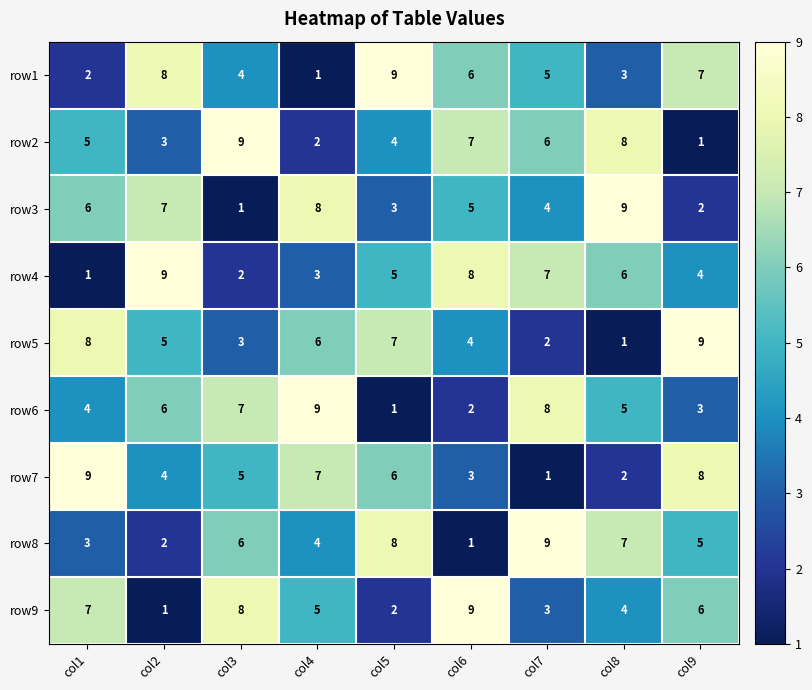

What is the difference between the second highest and second lowest values in the row7 series?

6